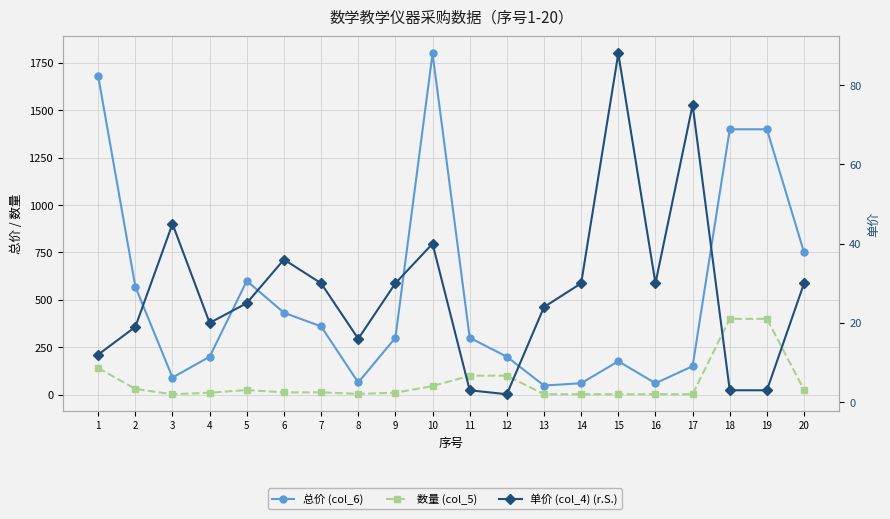

How many lines are shown in the chart?

3